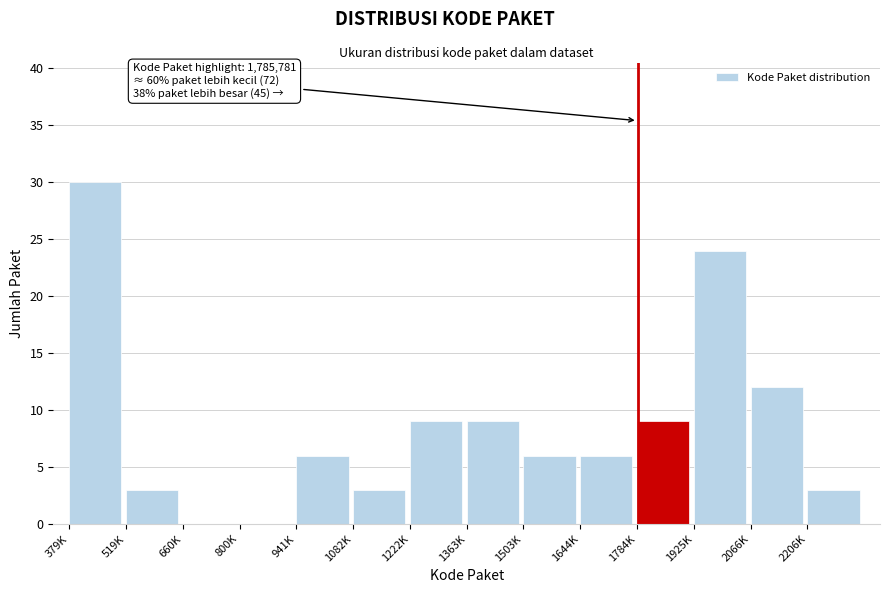

Reading right to left, extract all data points from this chart.

2206K=3	2066K=12	1925K=24	1784K=9	1644K=6	1503K=6	1363K=9	1222K=9	1082K=3	941K=6	800K=0	660K=0	519K=3	379K=30